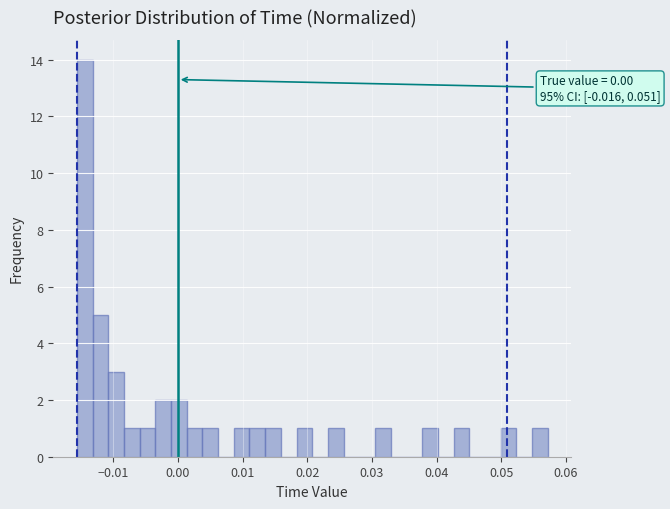

Read against the x-axis, roughly where is the centre of the tallest bar?

-0.014